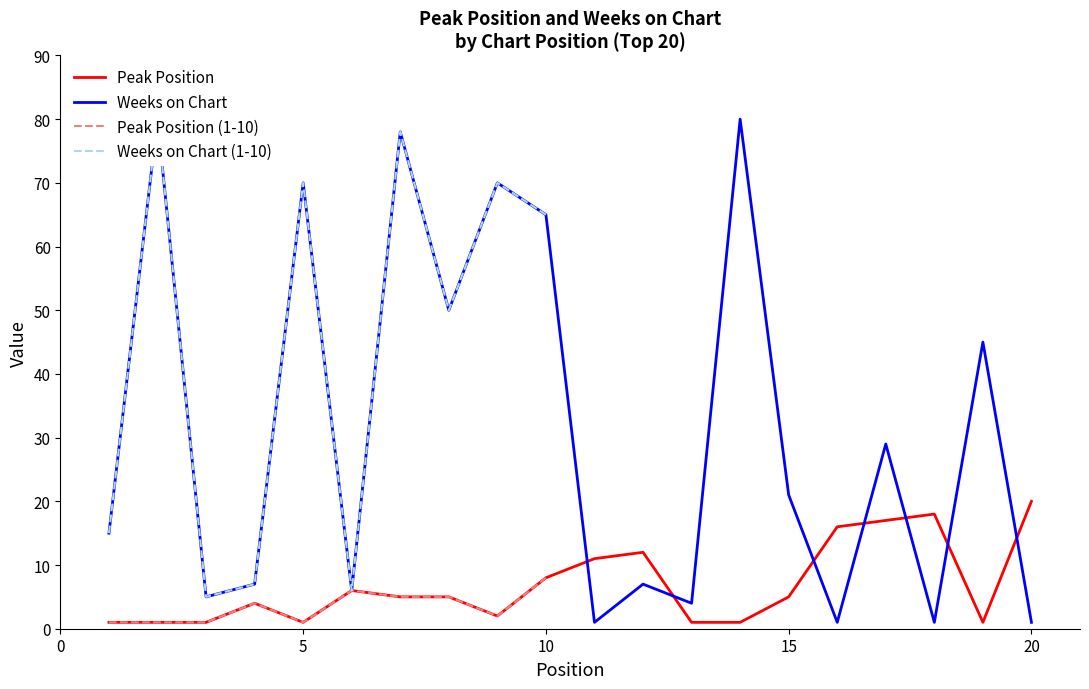

Is it true that Peak Position equals 1 at 5?

True